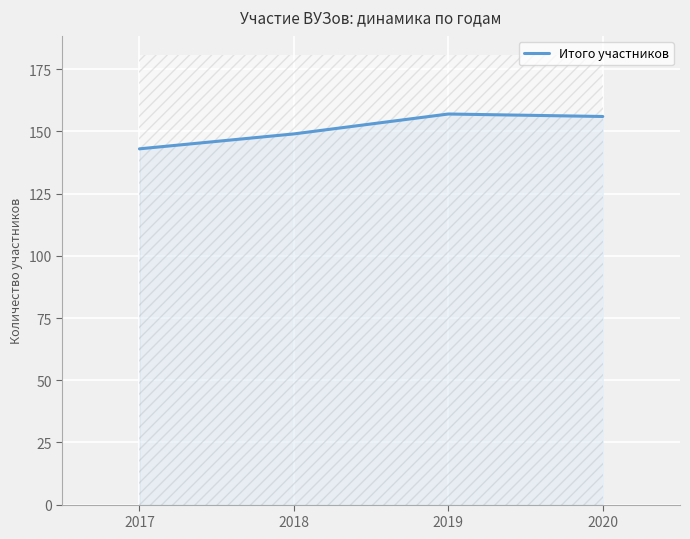

List the labels in order of value, smallest first.

2017, 2018, 2020, 2019